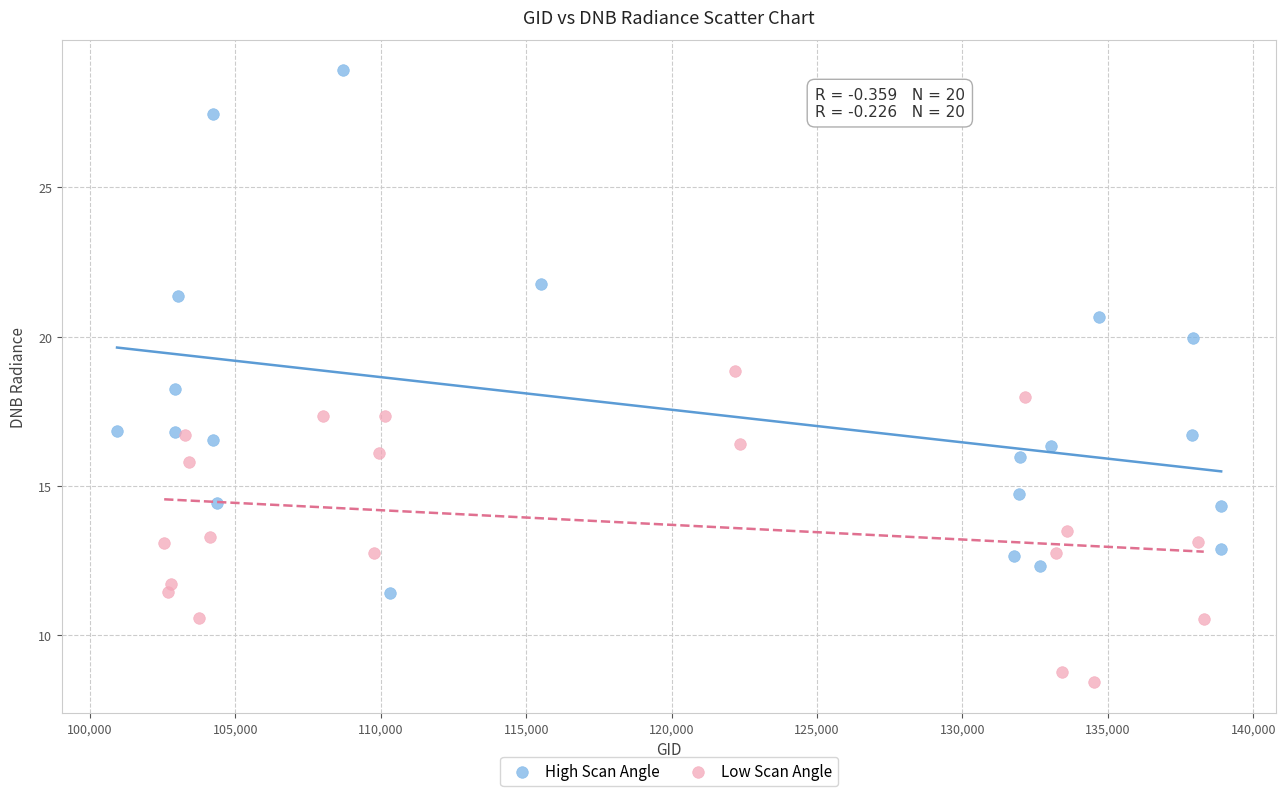

Which series has the widest spread of Y values?

High Scan Angle